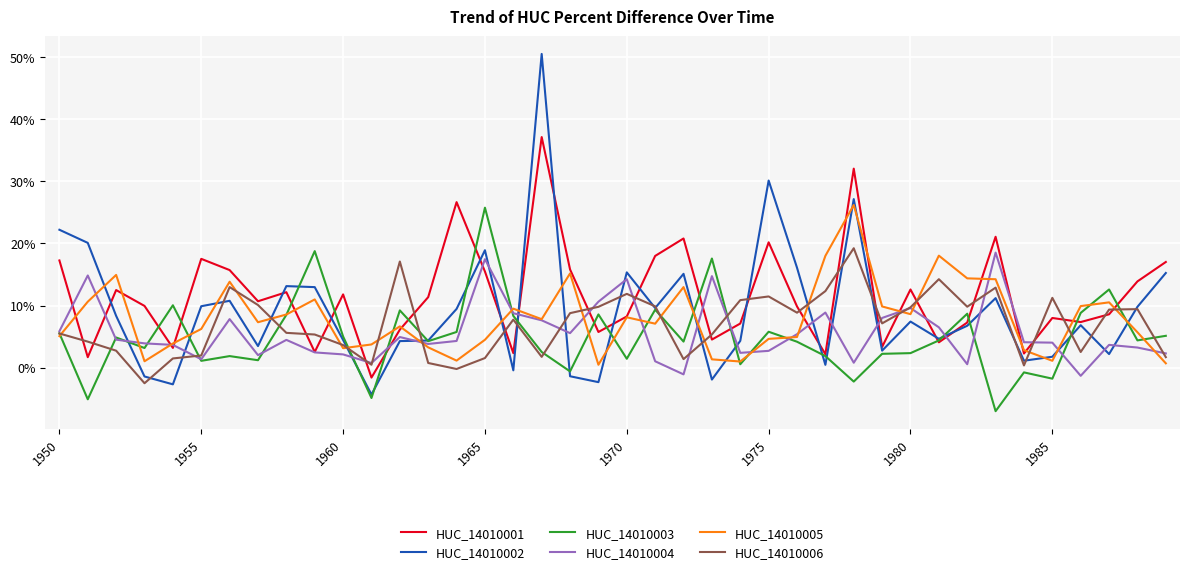

What is the sum of all HUC_14010006 values?

2.8